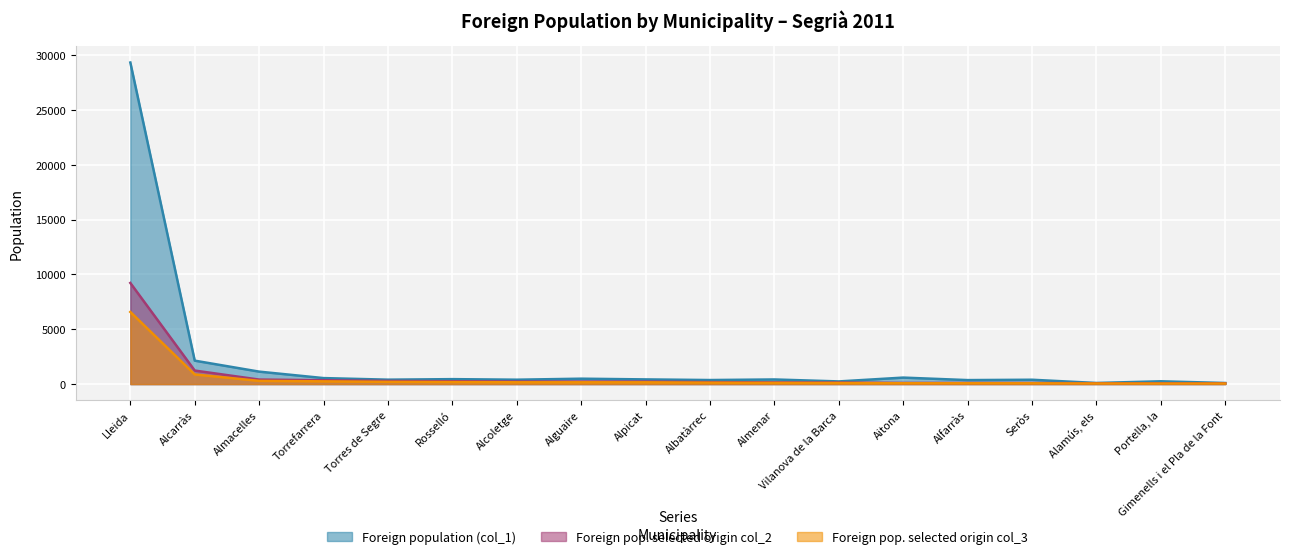

Reading right to left, what are all the values shown in this chart?

Foreign population (col_1): 101	257	103	398	366	594	245	424	371	429	494	402	453	405	549	1138	2139	29335
Foreign pop. selected origin col_2: 72	73	79	102	105	106	143	155	184	229	230	233	262	289	353	413	1236	9227
Foreign pop. selected origin col_3: 51	52	56	73	75	76	102	111	131	163	164	166	187	206	252	295	882	6581